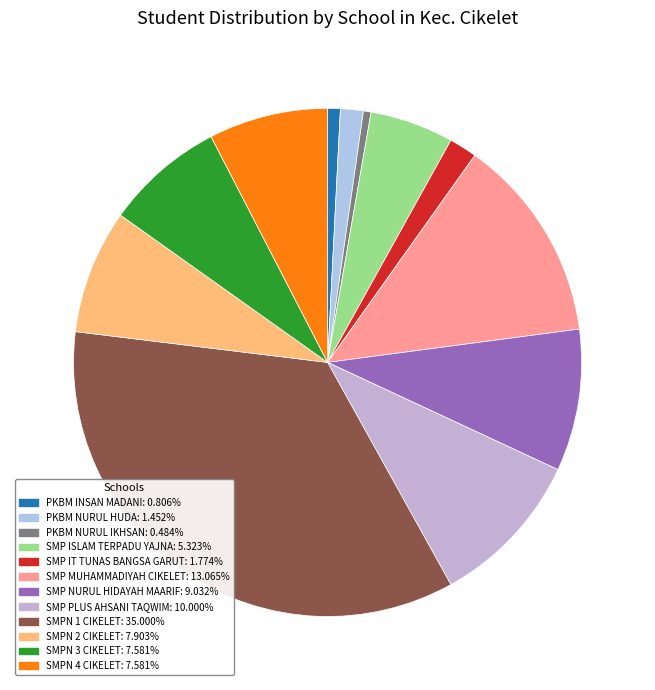

Is there any slice that represents more than half of the pie?

No